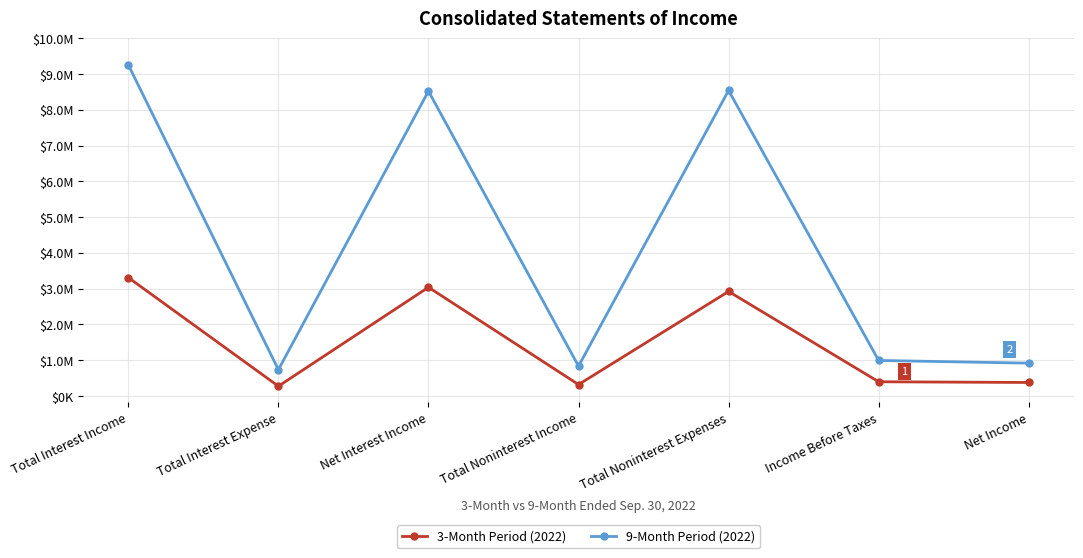

What are all the series names shown in the legend?

3-Month Period (2022), 9-Month Period (2022)